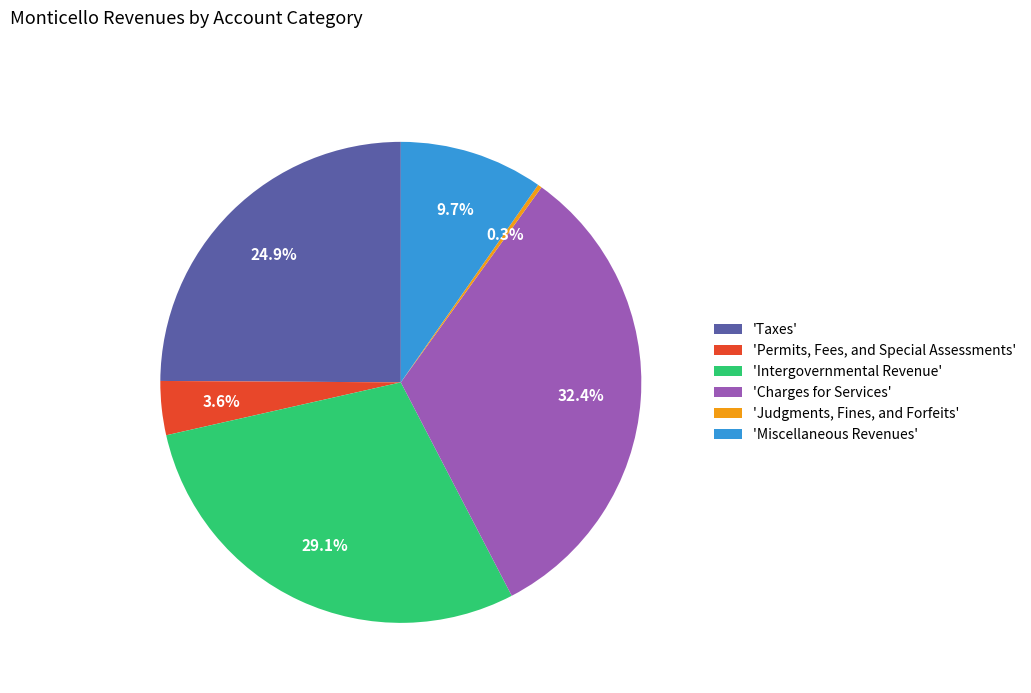

Between 'Permits, Fees, and Special Assessments' and 'Taxes', which is larger?

'Taxes'